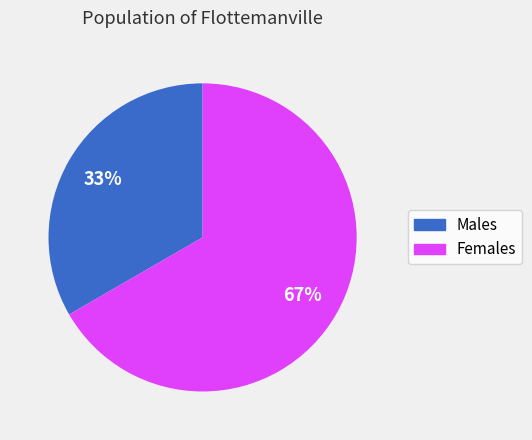

Does any single category account for the majority?

Yes